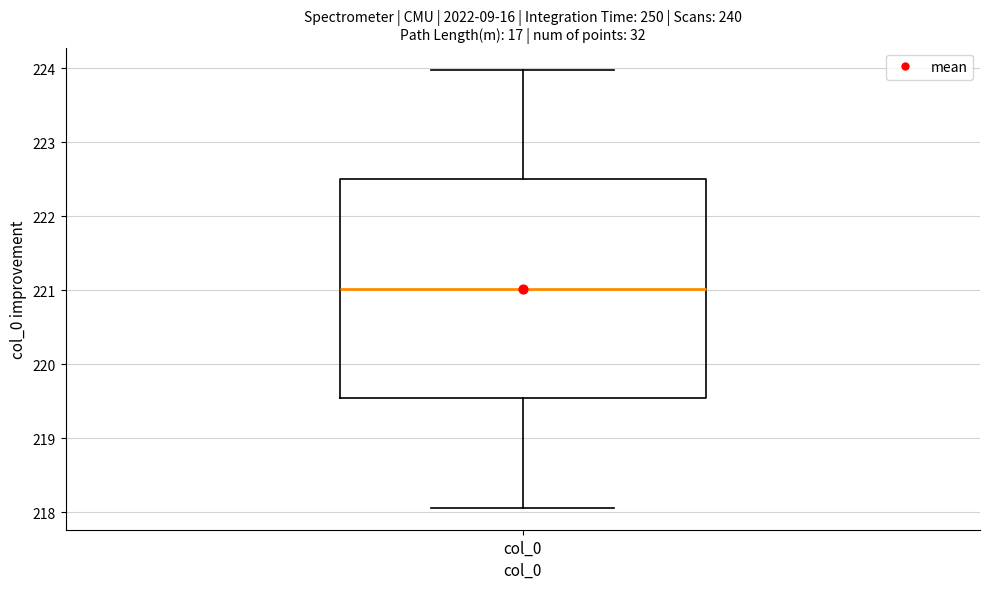

Read this box plot against the y-axis: the position of the median line, the range covered by the box, and the ends of both whiskers. The values are not printed on the chart, so give them approximately, as read against the axis.

median 221.0, box 219.5 to 222.5, whiskers 218.1 to 224.0